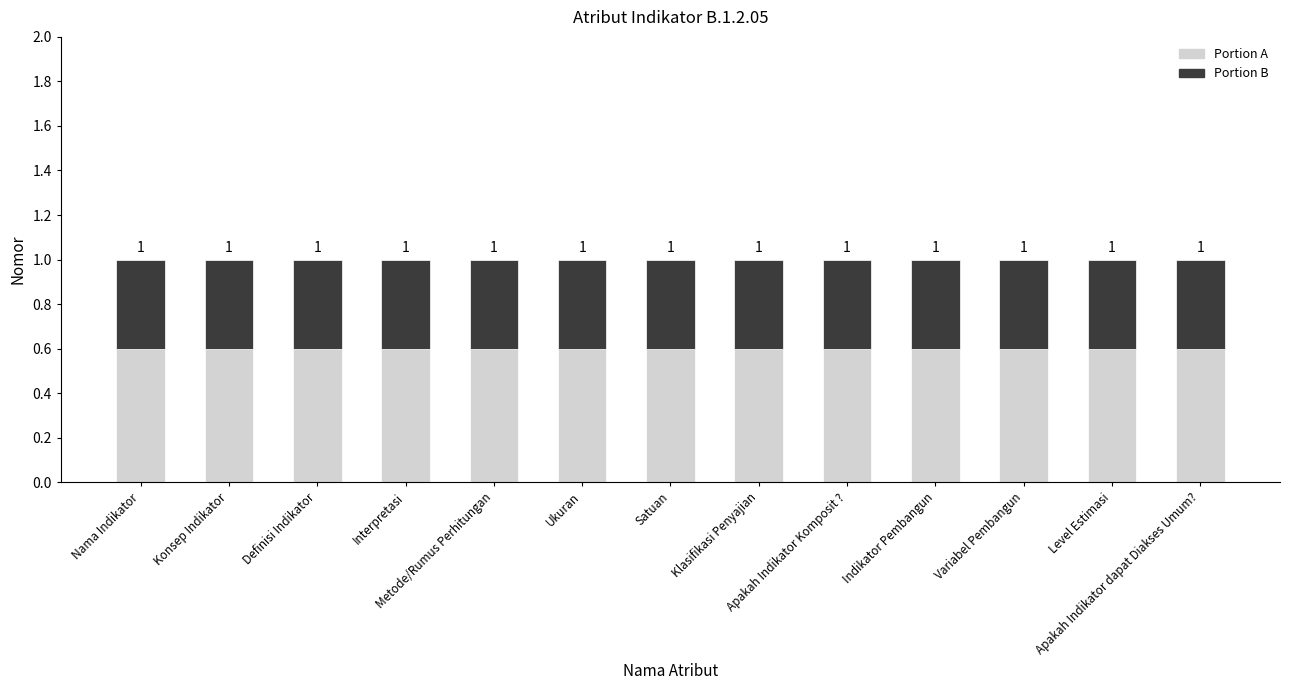

What position from the left is Satuan?

7